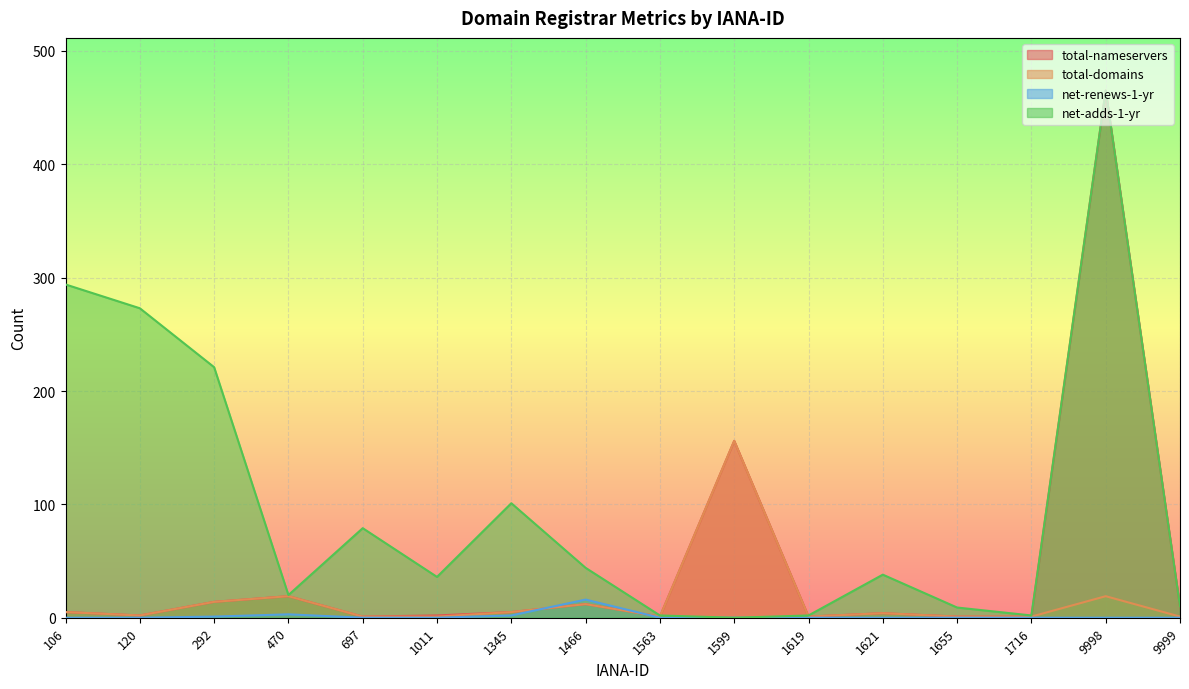

Is it true that net-adds-1-yr equals 465 at 9998?

True